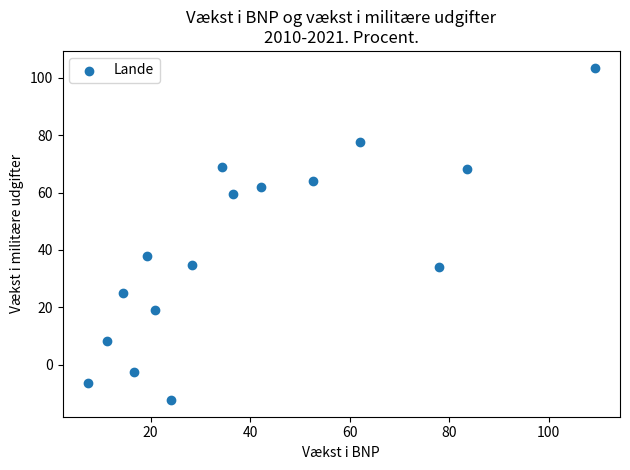

What Y value in the scatter plot is closest to 45?

37.8